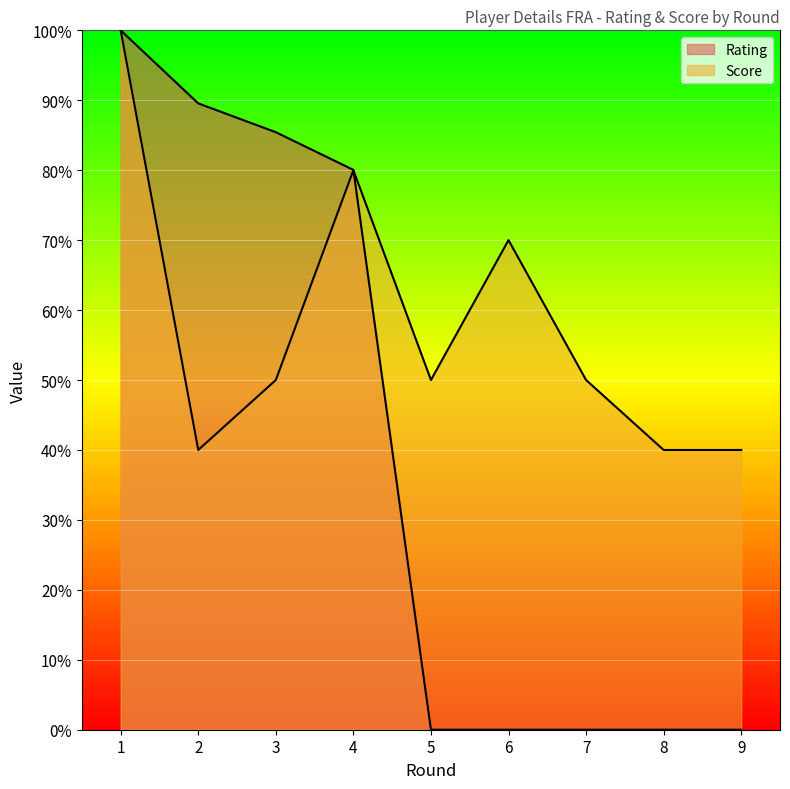

What is the total value across all series at 4?

160.0